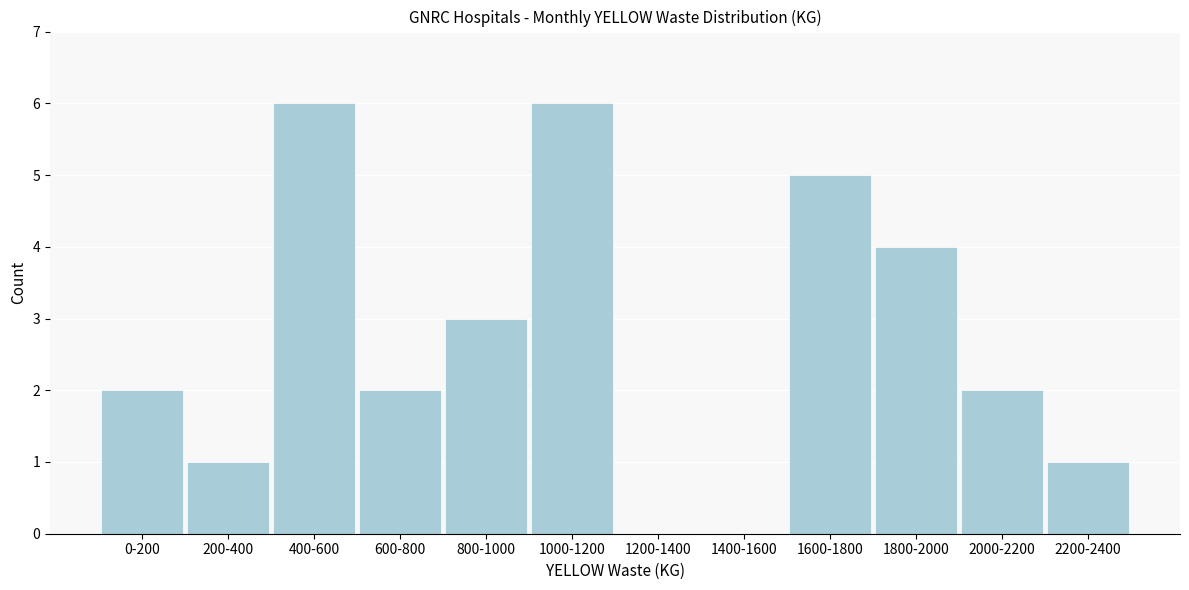

Reading left to right, what are all the values shown in this chart?

0-200=2	200-400=1	400-600=6	600-800=2	800-1000=3	1000-1200=6	1200-1400=0	1400-1600=0	1600-1800=5	1800-2000=4	2000-2200=2	2200-2400=1